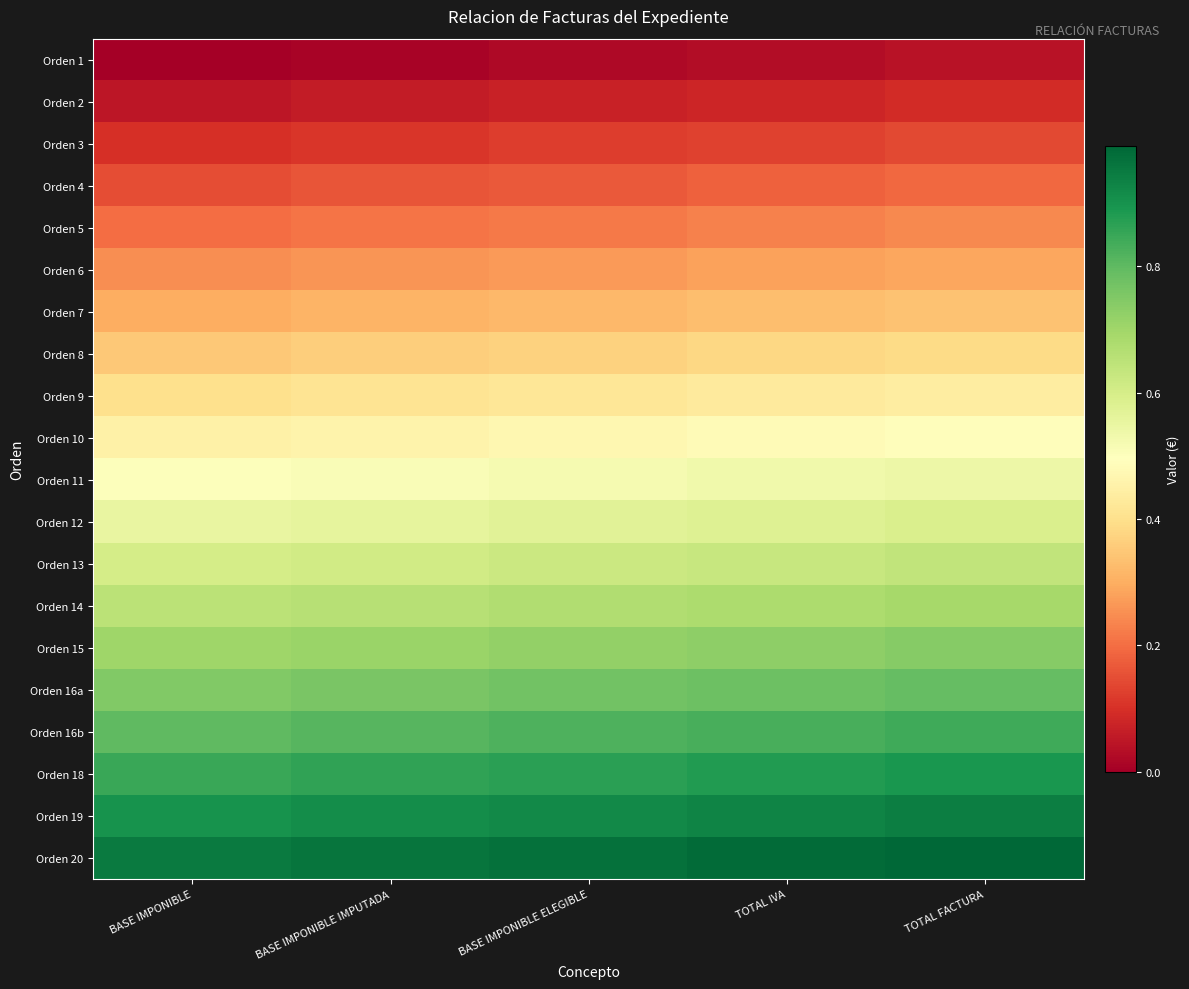

Rank the series at TOTAL FACTURA from highest to lowest value.

Orden 20, Orden 19, Orden 18, Orden 16b, Orden 16a, Orden 15, Orden 14, Orden 13, Orden 12, Orden 11, Orden 10, Orden 9, Orden 8, Orden 7, Orden 6, Orden 5, Orden 4, Orden 3, Orden 2, Orden 1